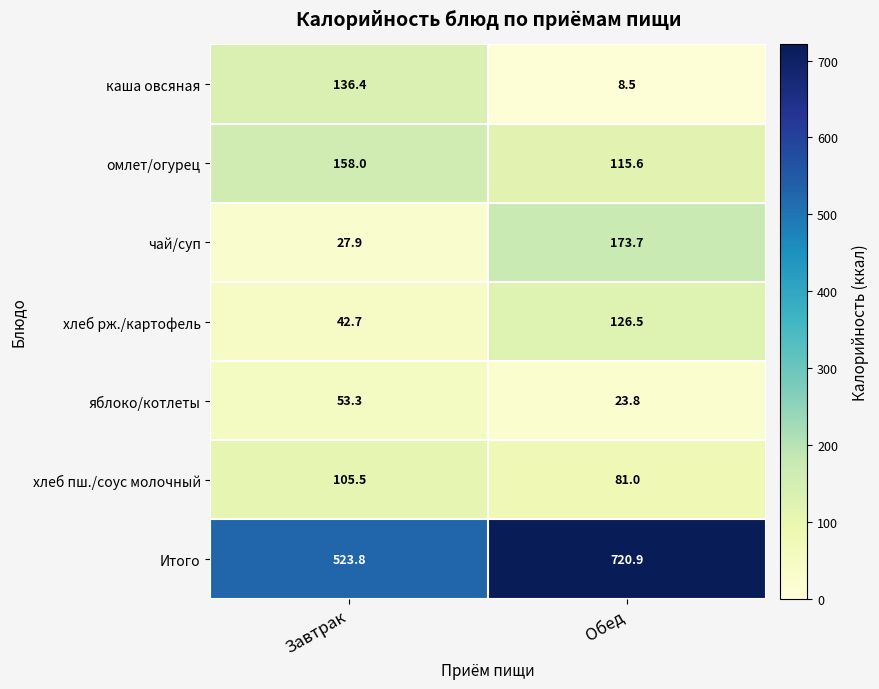

At which category is the sum across all series the highest?

Обед